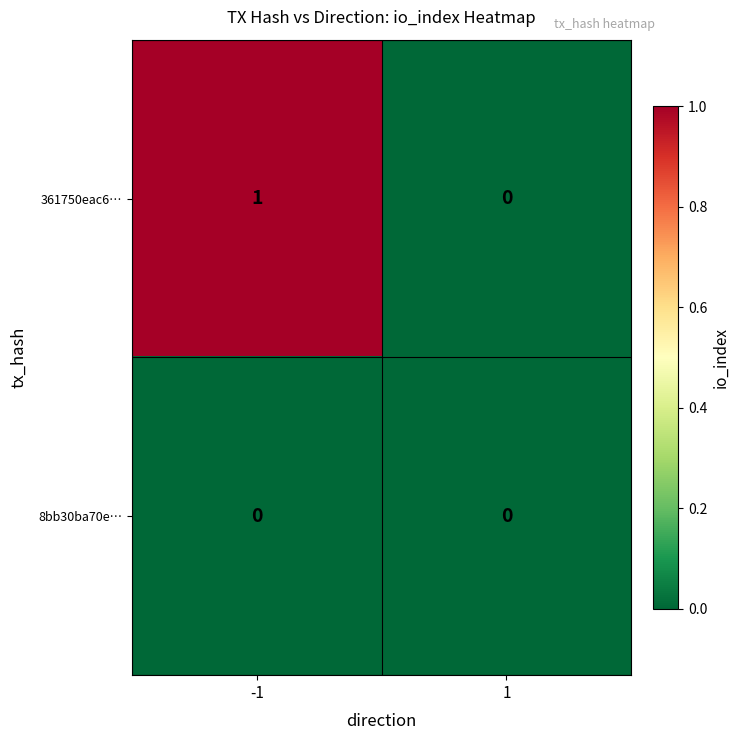

Which series has the largest range (max minus min)?

361750eac6…